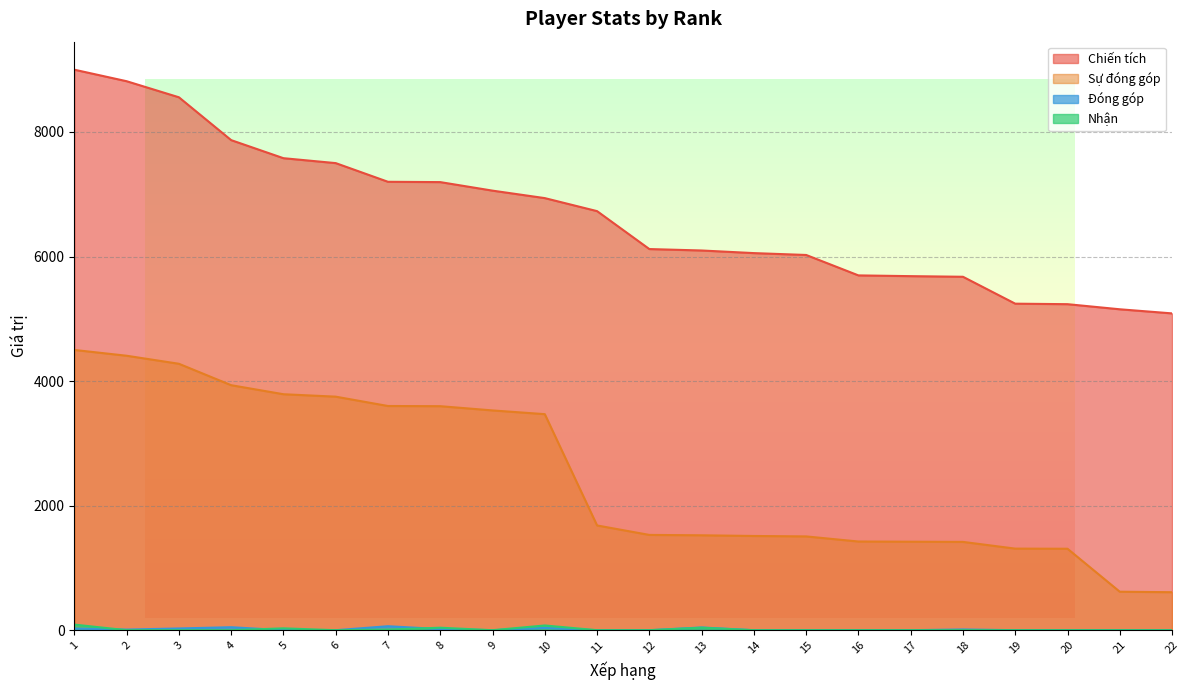

True or false: Chiến tích and Đóng góp cross at least once.

False